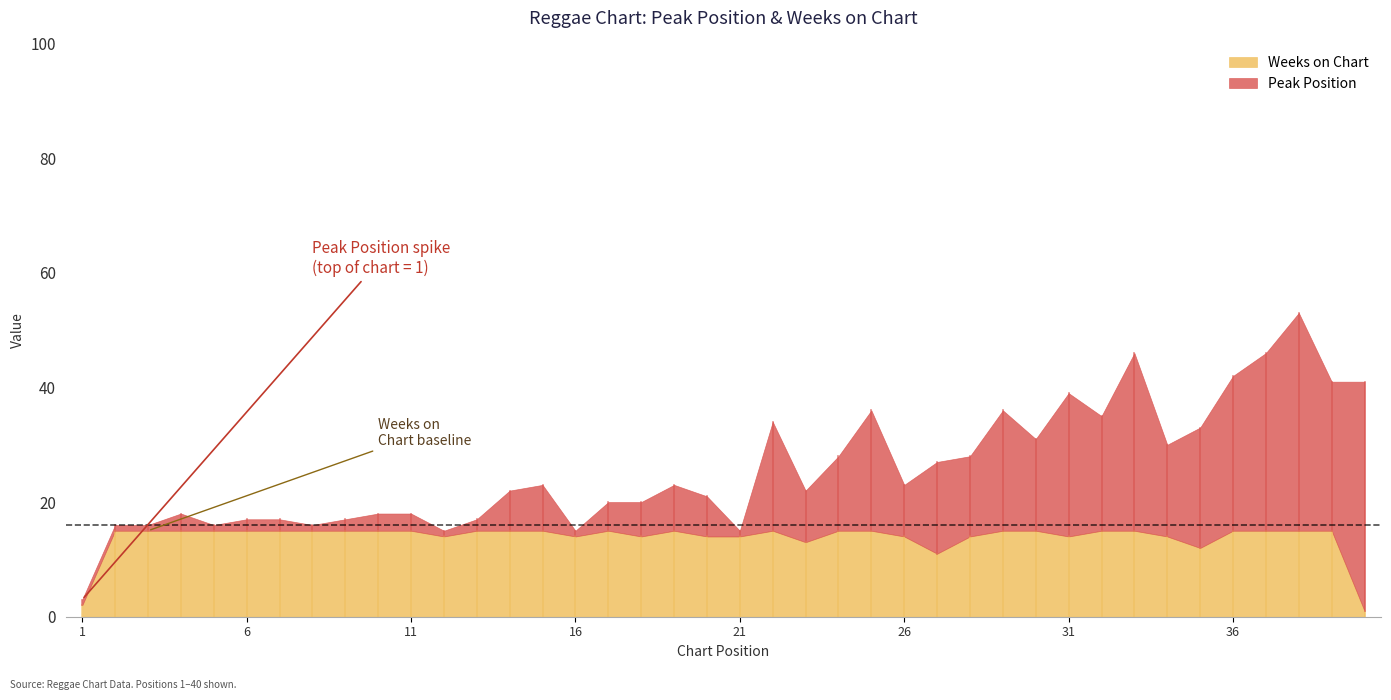

How many lines are shown in the chart?

2